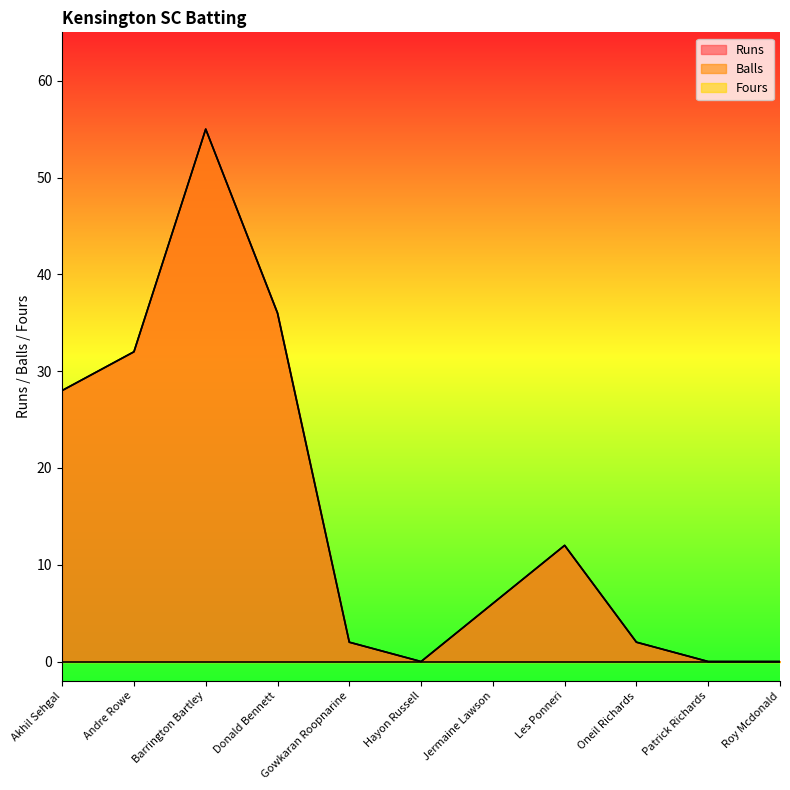

True or false: Runs has more than 0 points higher than both neighbors.

True